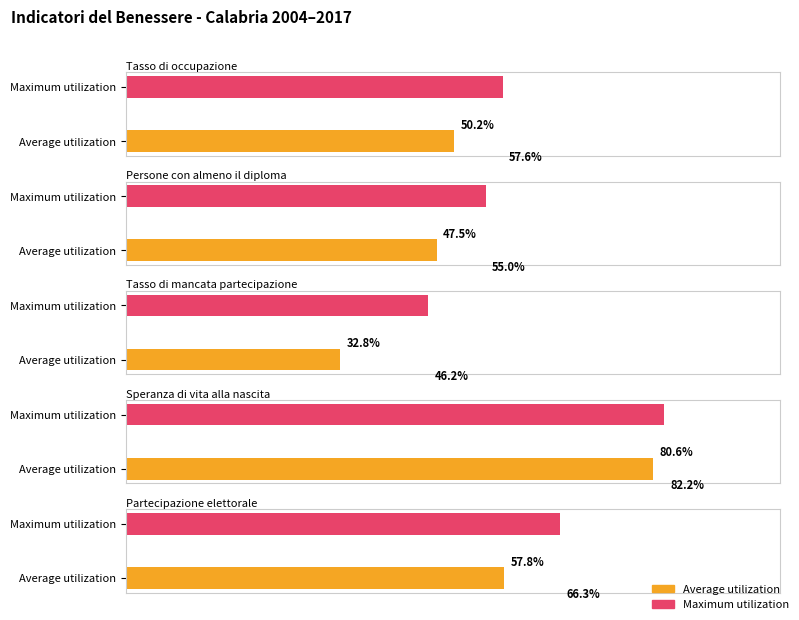

How many bars are there in each group?

2